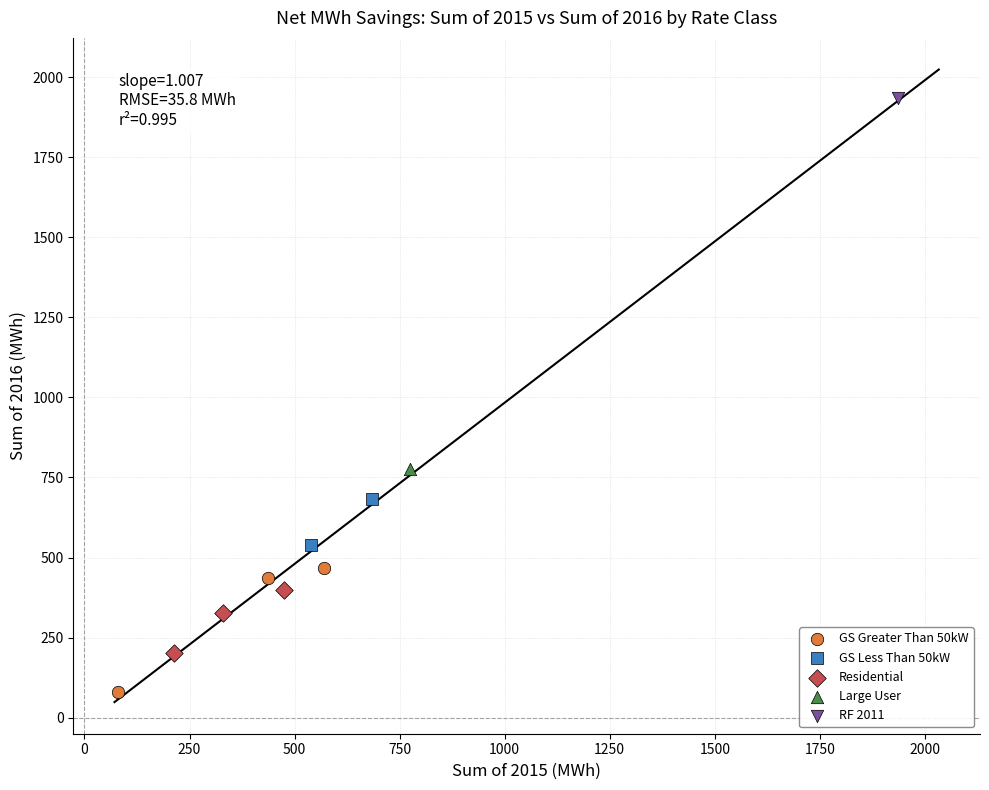

Which series reaches the maximum Y coordinate?

RF 2011